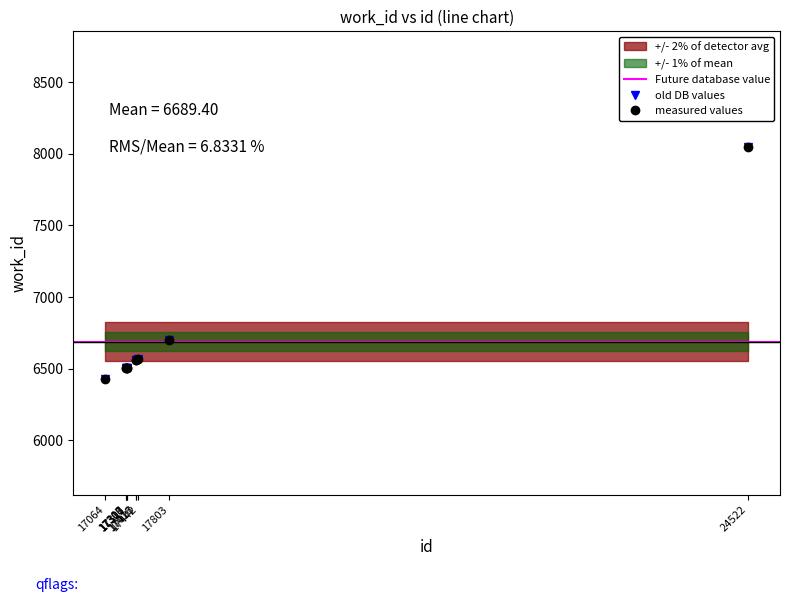

How many data points does each series have?

10